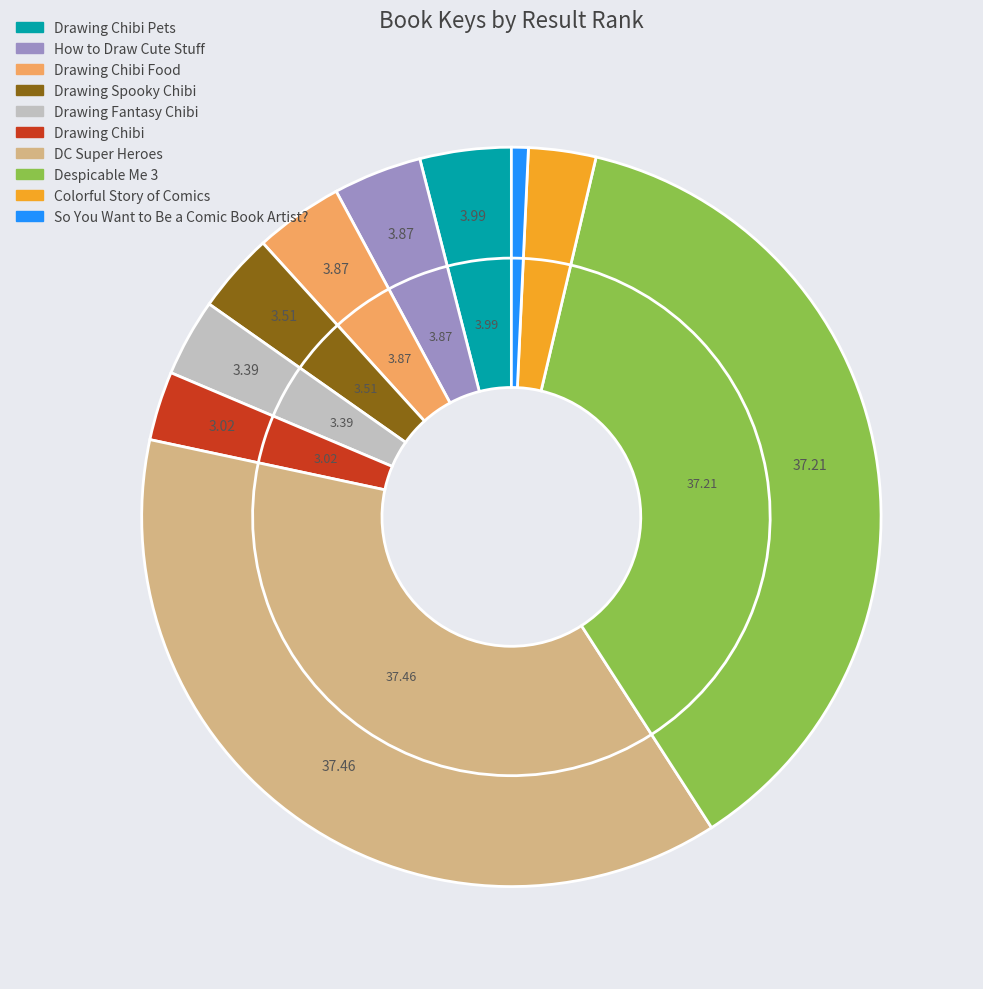

The Colorful Story of Comics slice represents 3% of the pie. True or false?

True